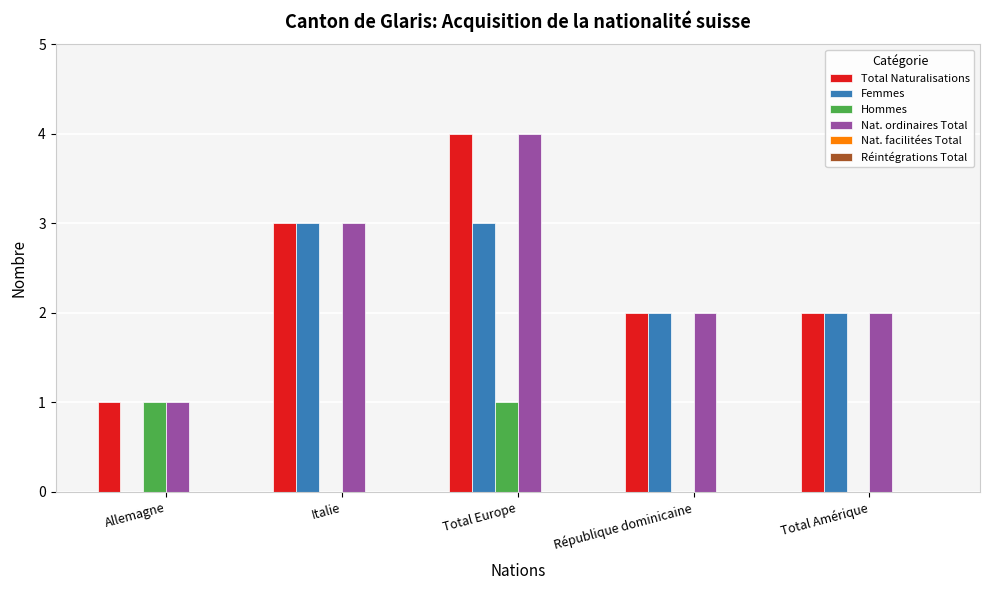

What is the total value across all series at Allemagne?

3